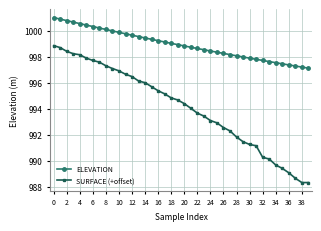

What are all the series names shown in the legend?

ELEVATION, SURFACE (+offset)